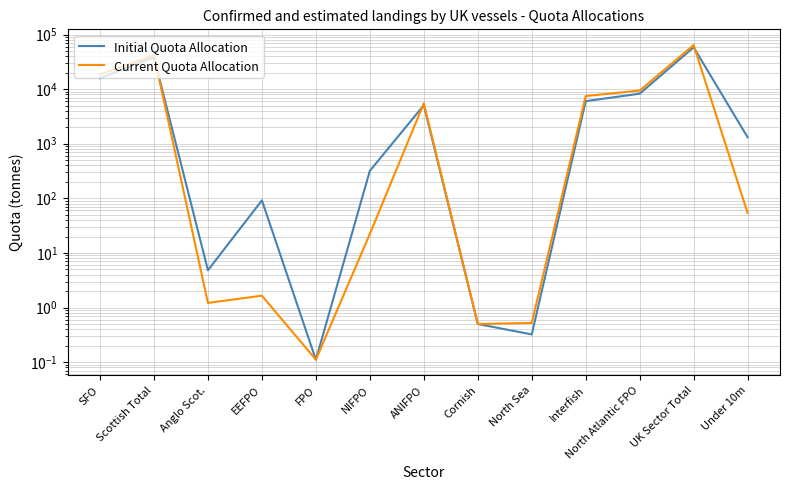

Reading left to right, transcribe all the data shown in this chart.

Initial Quota Allocation: SFO=15820.9	Scottish Total=38572.5	Anglo Scot.=4.8	EEFPO=91.8	FPO=0.1	NIFPO=319.4	ANIFPO=5073.1	Cornish=0.5	North Sea=0.3	Interfish=6017.9	North Atlantic FPO=8255.4	UK Sector Total=58336.0	Under 10m=1312.4
Current Quota Allocation: SFO=18528.2	Scottish Total=41740.6	Anglo Scot.=1.2	EEFPO=1.6	FPO=0.1	NIFPO=22.3	ANIFPO=5488.1	Cornish=0.5	North Sea=0.5	Interfish=7464.7	North Atlantic FPO=9415.4	UK Sector Total=64135.2	Under 10m=53.9